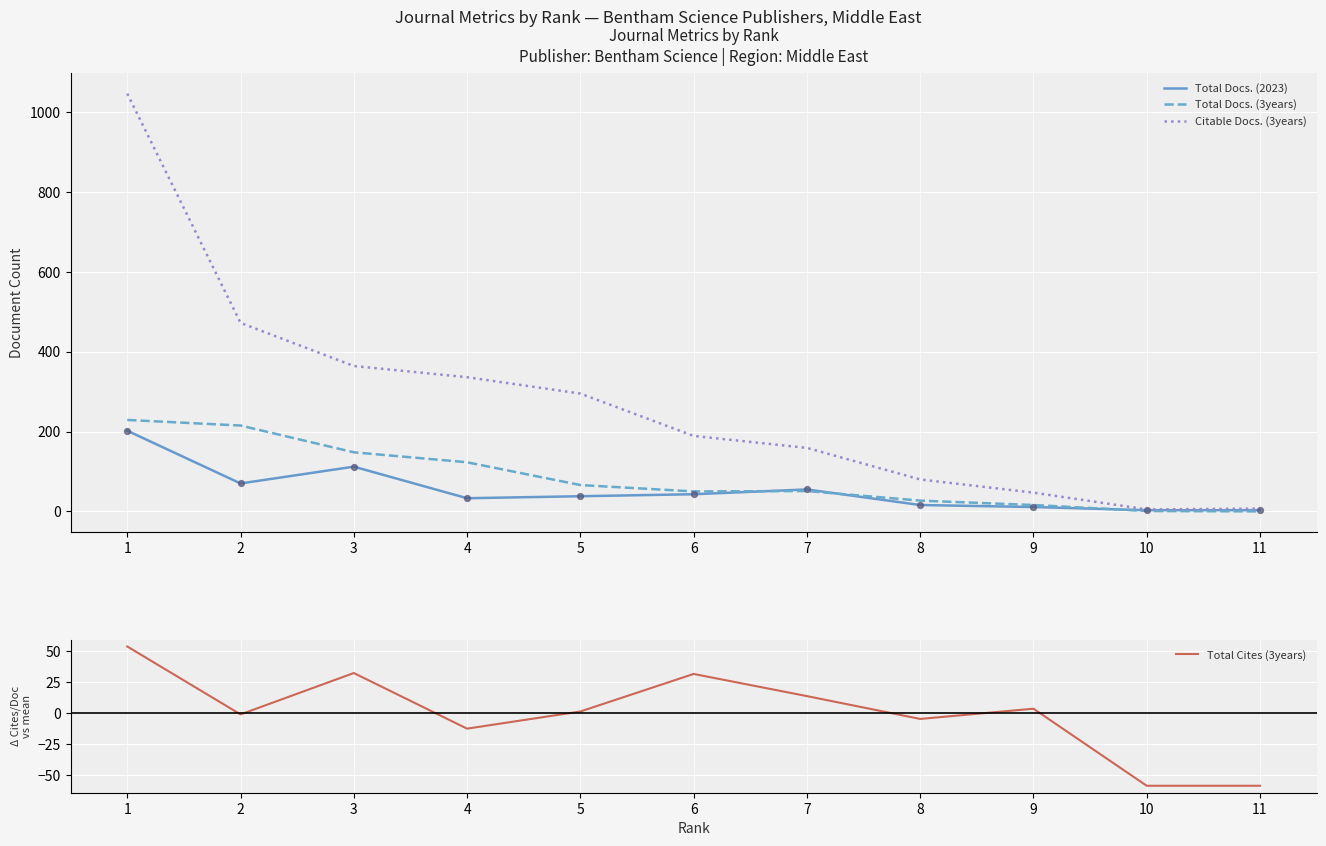

Which series contains the lowest Y value?

Total Cites (3years)